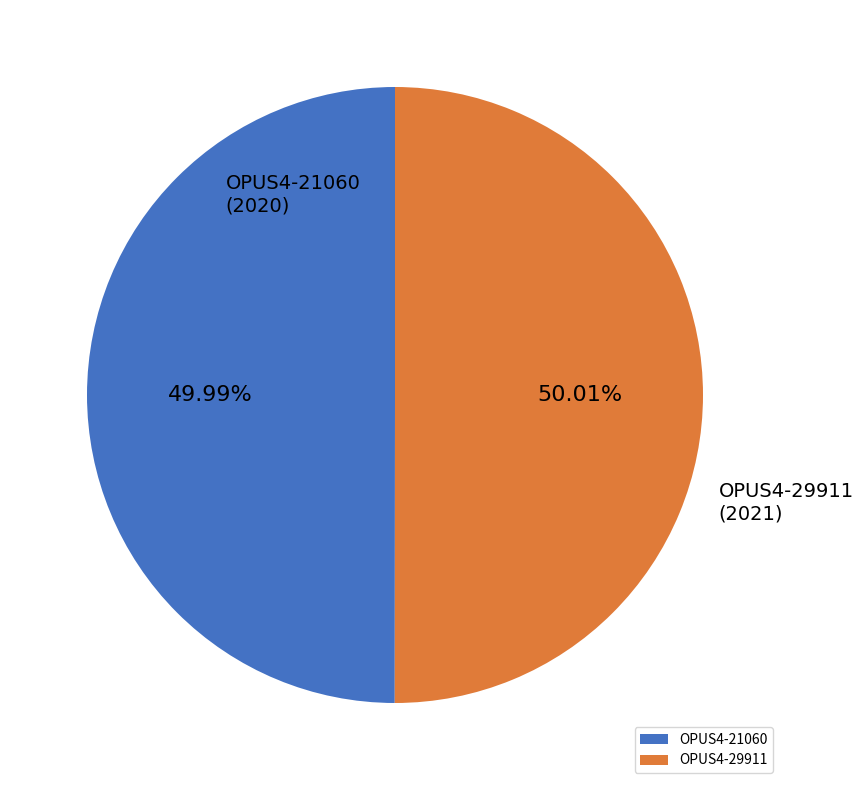

Is there any slice that represents more than half of the pie?

Yes